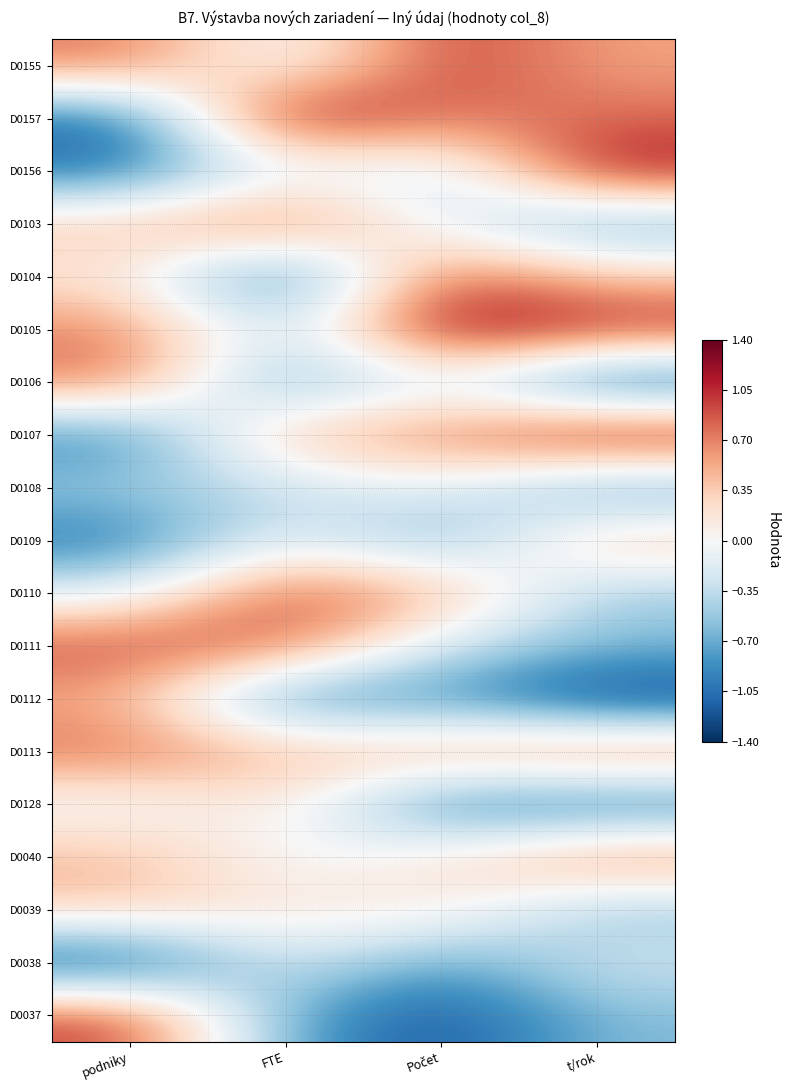

At how many categories does at least one series exceed 0?

4